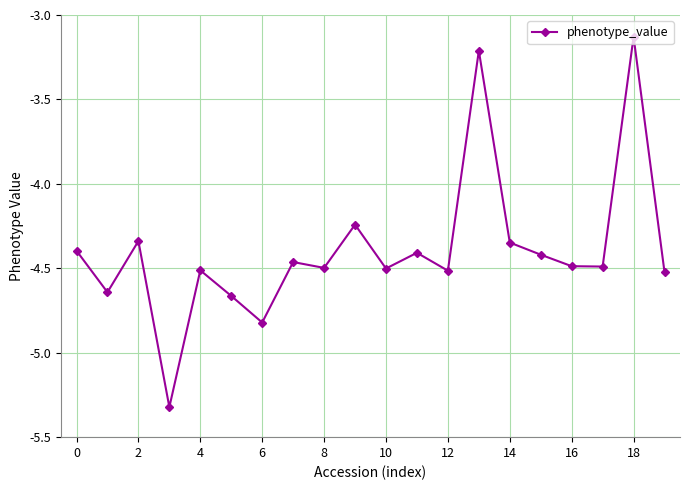

True or false: the data has more than 0 interior local peaks.

True